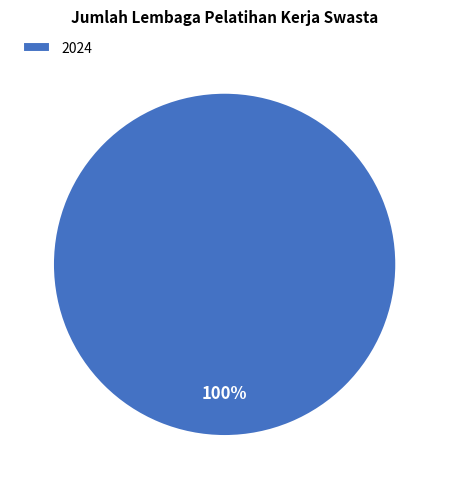

Which category accounts for the majority?

2024